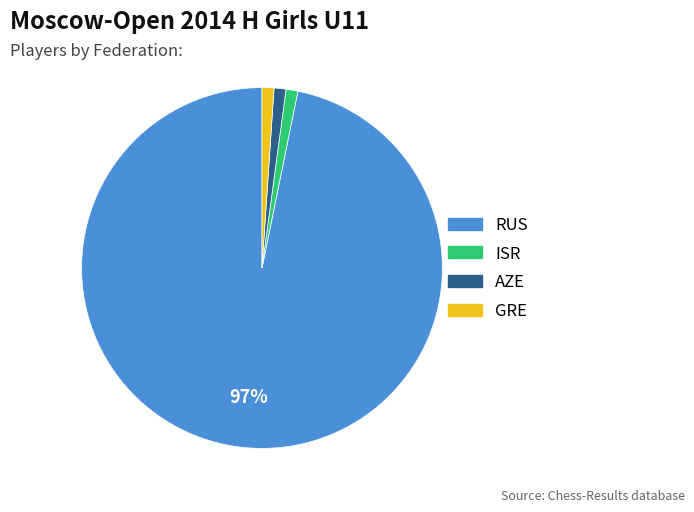

Is it true that ISR is 1% of the pie?

True